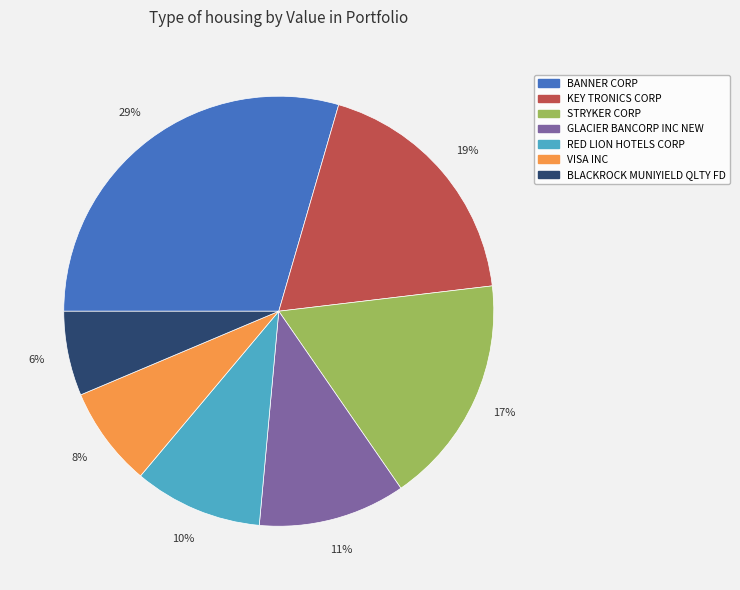

Is there a majority slice in this chart?

No